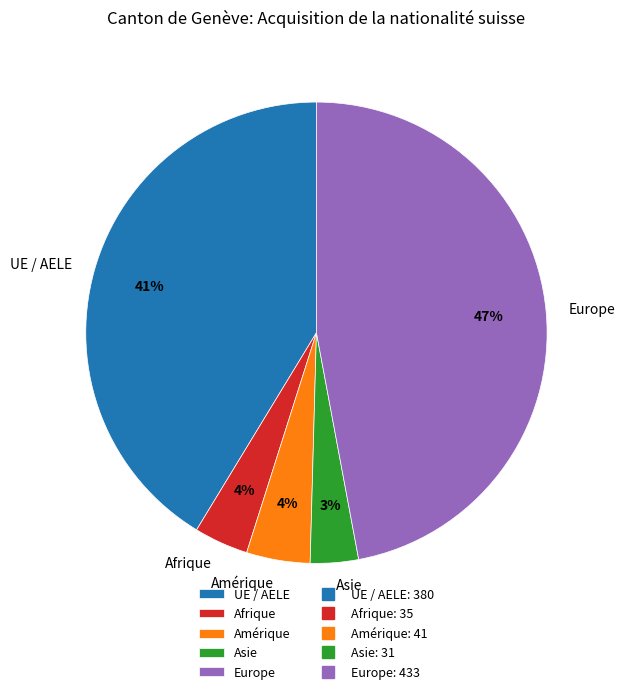

What is the largest slice in the pie chart?

Europe